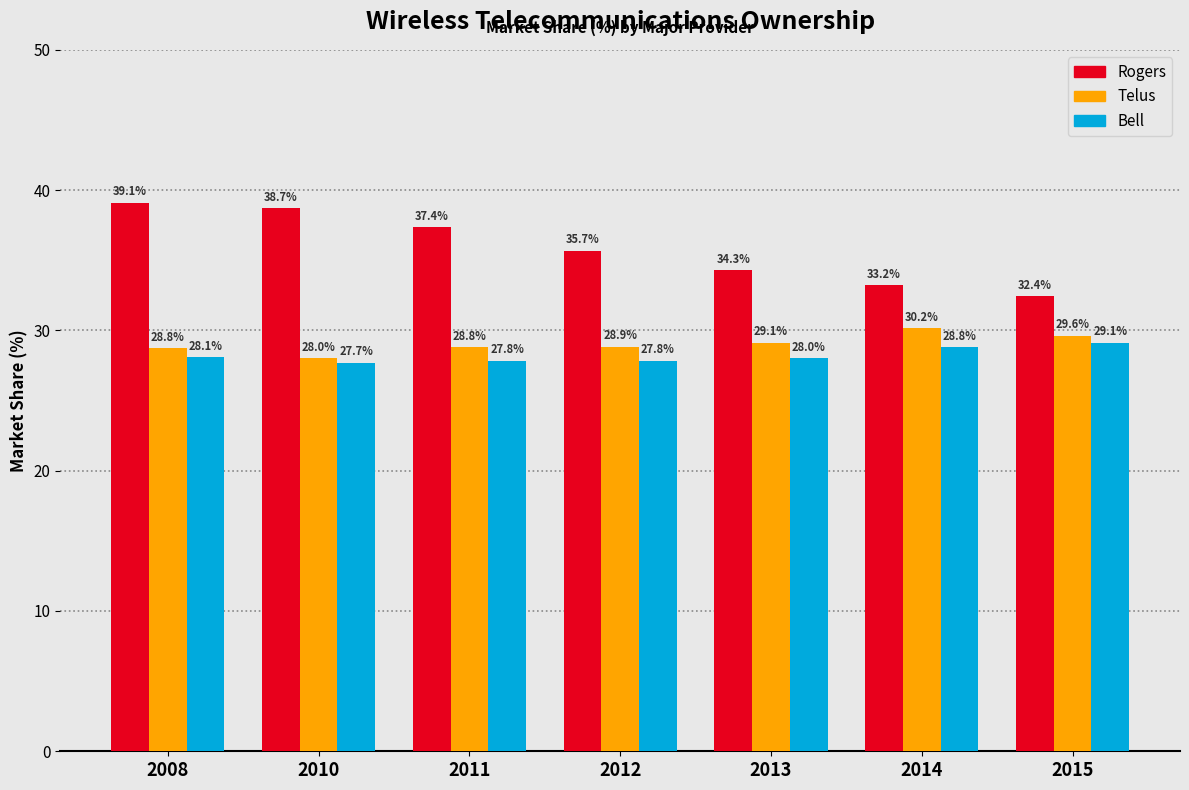

Reading left to right, what are all the values shown in this chart?

Rogers: 39.1	38.7	37.4	35.7	34.3	33.2	32.4
Telus: 28.8	28.0	28.8	28.9	29.1	30.2	29.6
Bell: 28.1	27.7	27.8	27.8	28.0	28.8	29.1